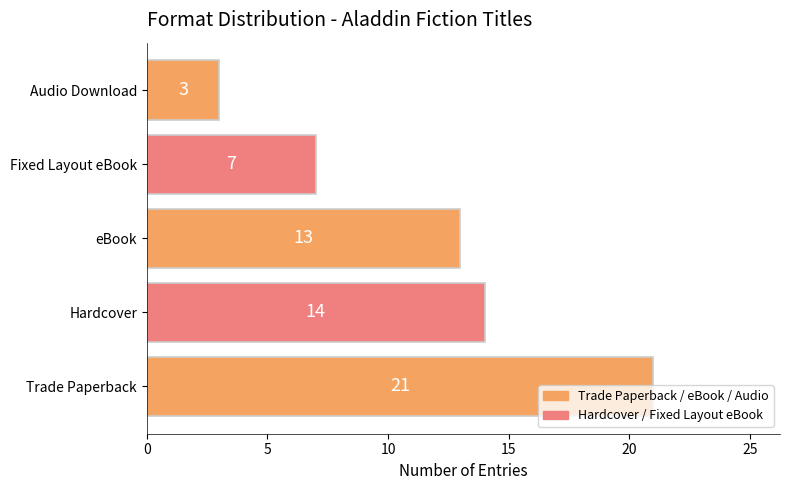

Rank the categories by value from lowest to highest.

Audio Download, Fixed Layout eBook, eBook, Hardcover, Trade Paperback